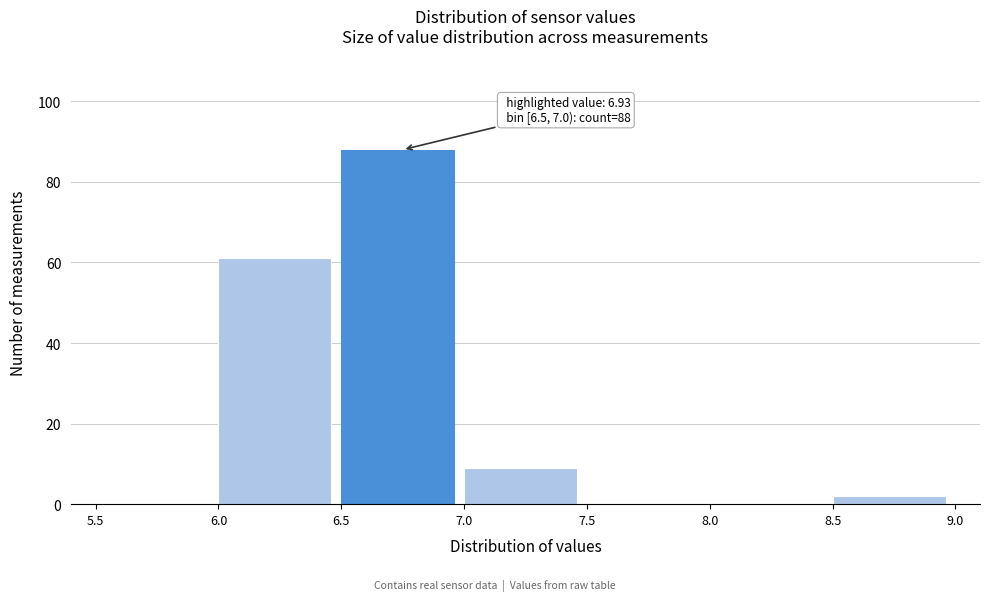

Which range on the x-axis has the tallest bar?

6.5 to 7.0